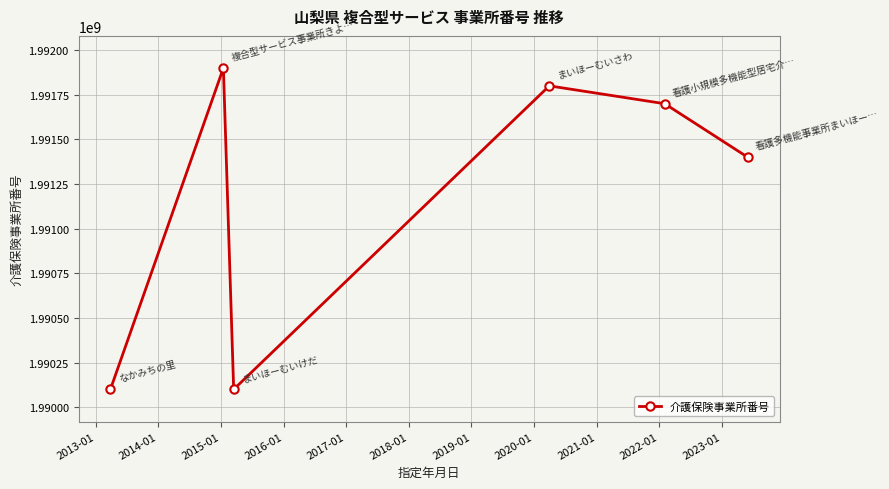

What is the value of the 6th point from the left?

1991400118